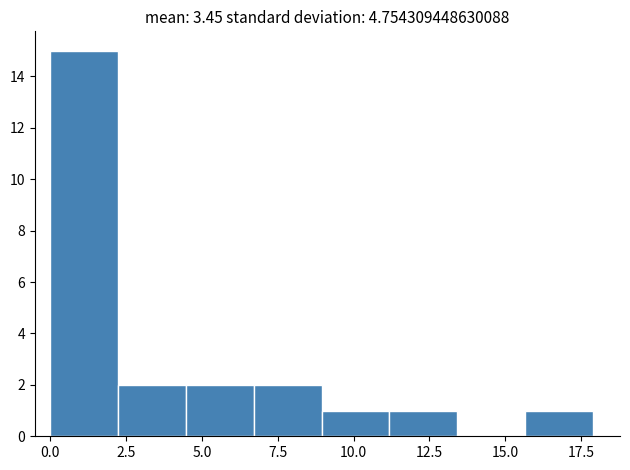

Reading left to right, list every bar in this chart as the range it spans on the x-axis followed by its height. Neither the bar edges nor the heights are printed on the chart, so give them approximately, as read against the axes.

0.0 to 2.0: 15
2.0 to 4.5: 2
4.5 to 6.5: 2
6.5 to 9.0: 2
9.0 to 11.0: 1
11.0 to 13.5: 1
13.5 to 15.5: 0
15.5 to 18.0: 1